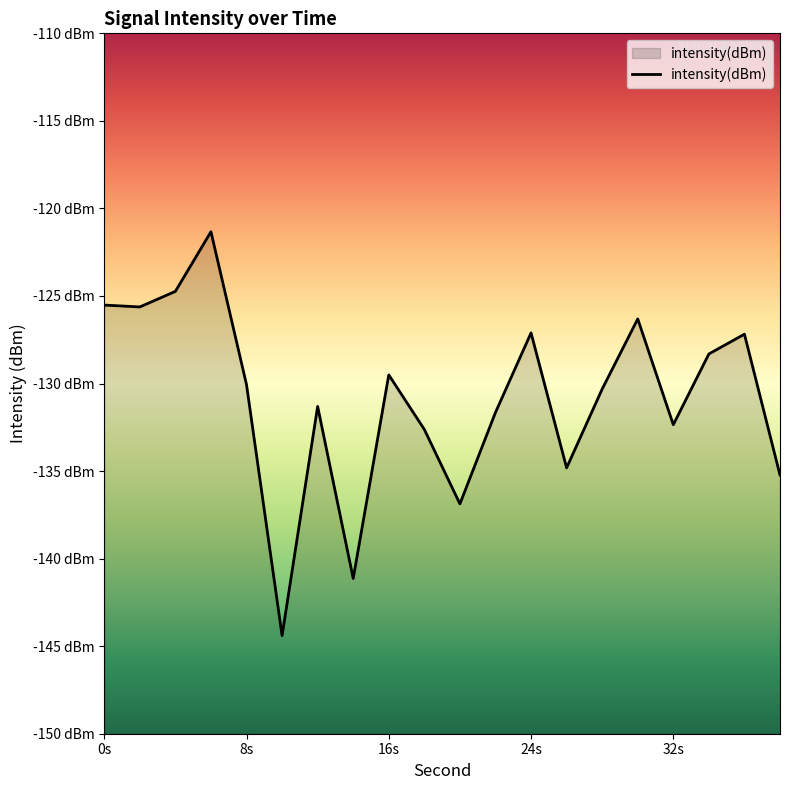

Where is the data nearest to the value -132?

22